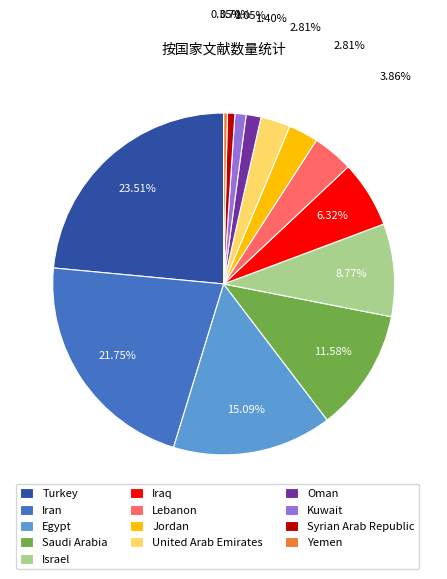

Between Turkey and Egypt, which is larger?

Turkey